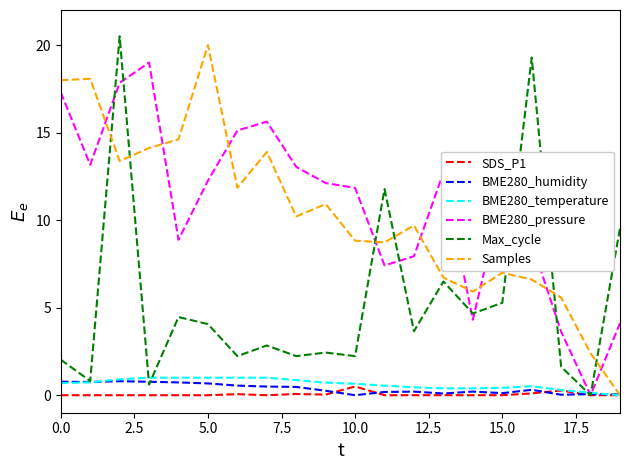

Which series has the largest range (max minus min)?

Max_cycle